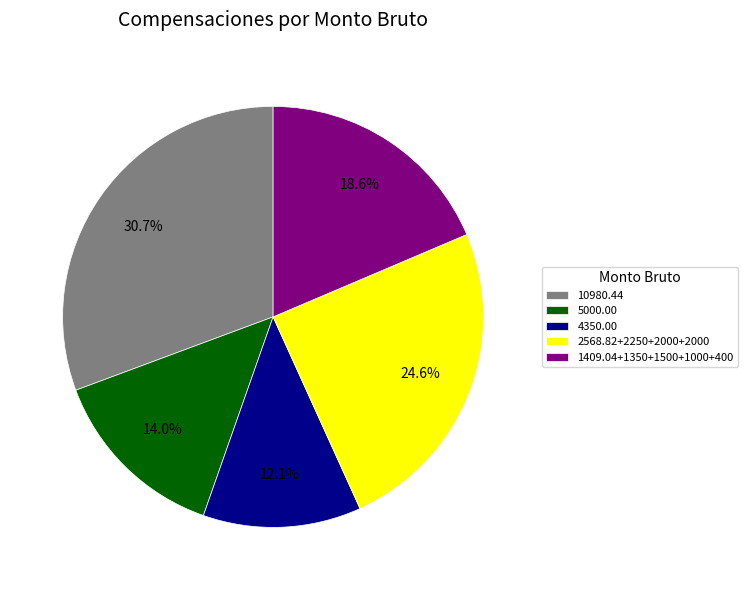

Which category has the smallest portion of the pie?

4350.00